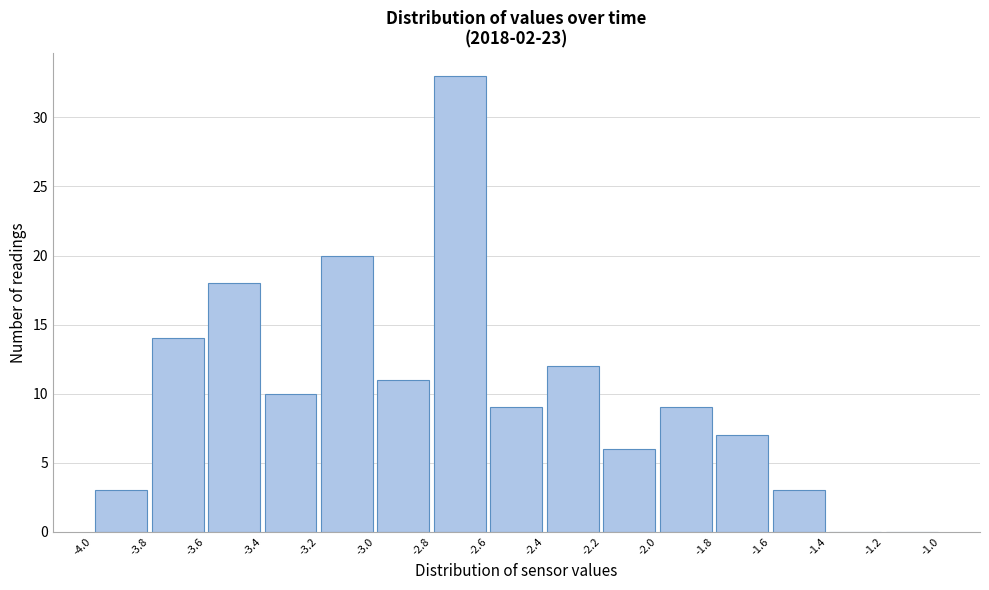

Over which range of the x-axis is the bar tallest?

-2.8 to -2.6